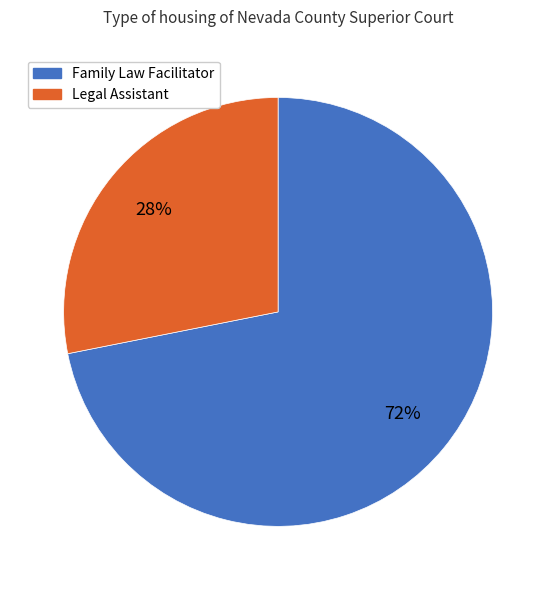

What is the ratio of the value at Family Law Facilitator to the value at Legal Assistant?

2.6